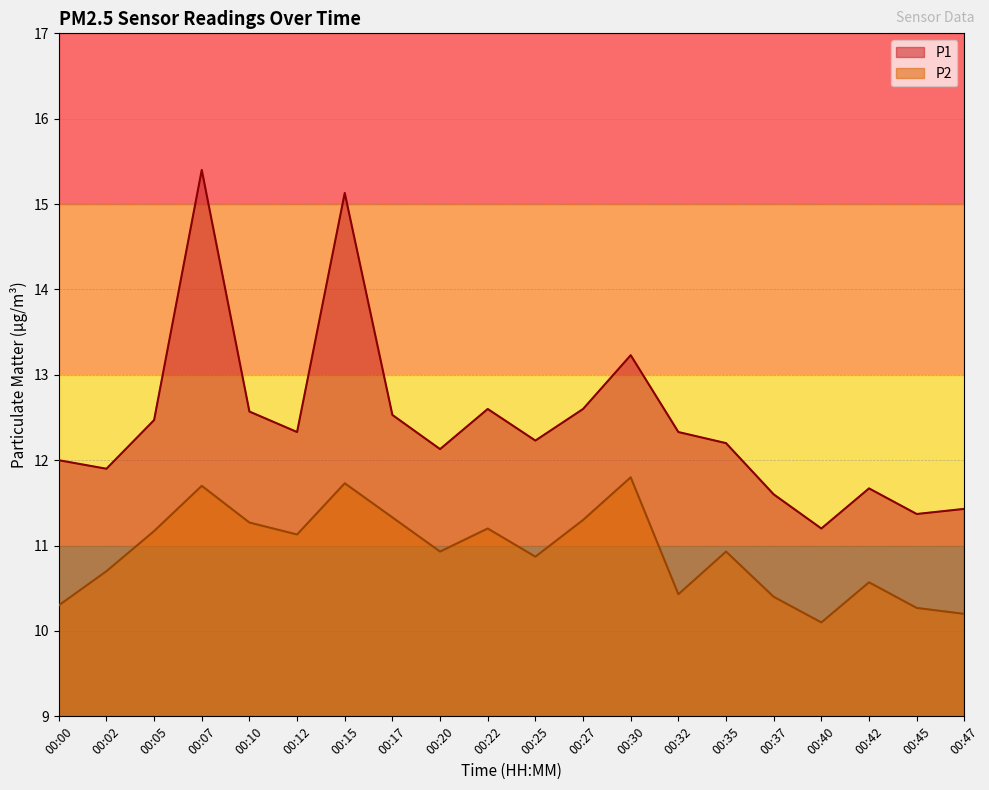

True or false: P1 has a value of 15.1 at 00:15.

True